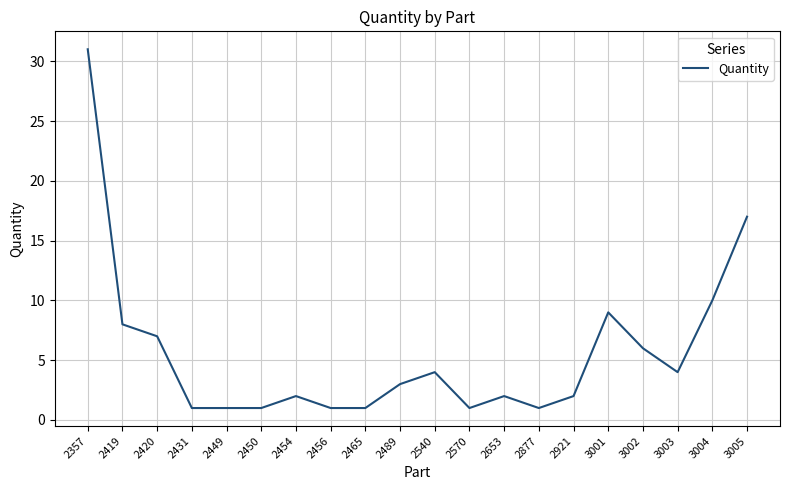

The chart shows a value of 5 at 2420. True or false?

False